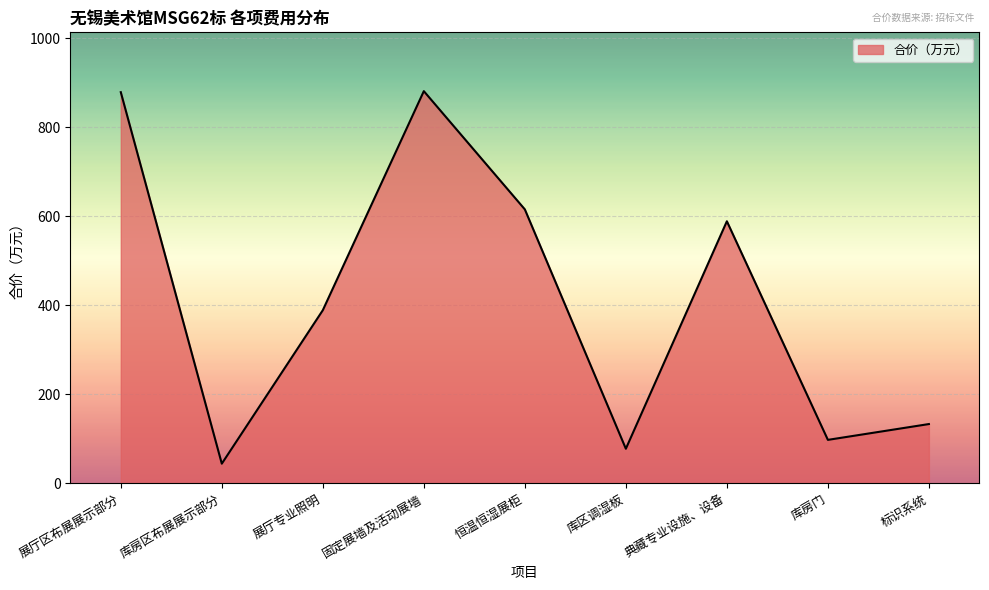

Where is the data nearest to the value 462?

展厅专业照明